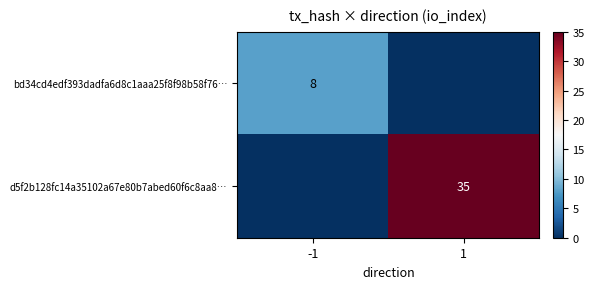

How many distinct data groups are displayed?

2